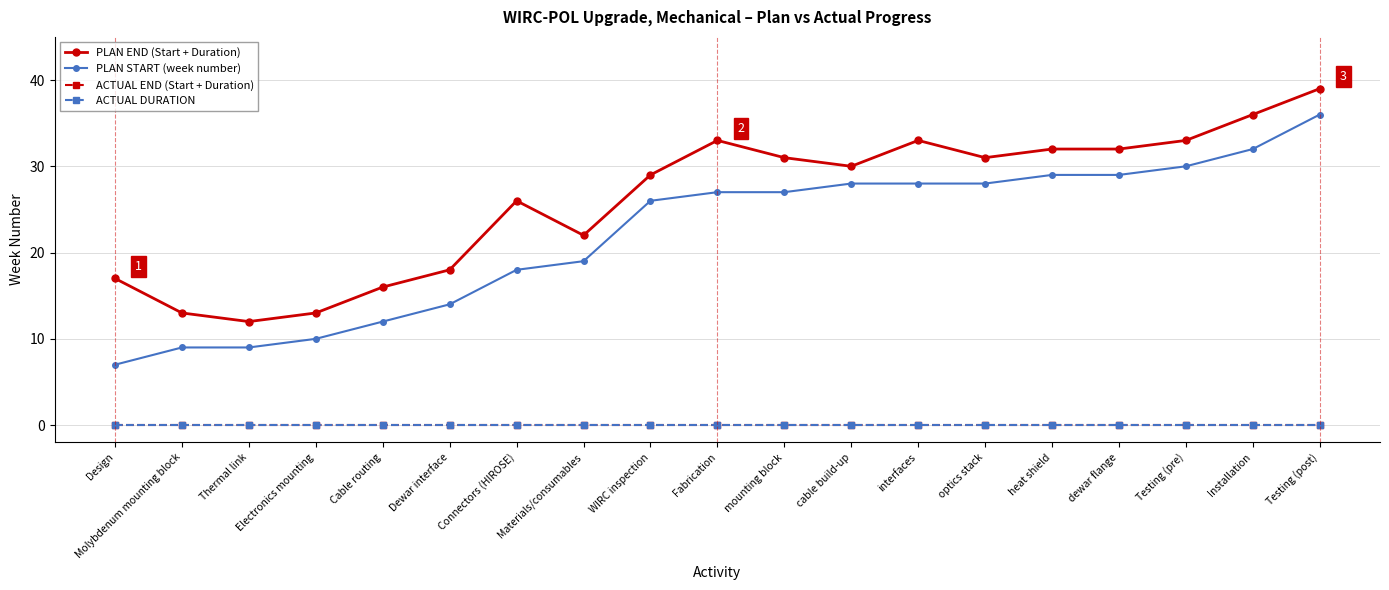

What is the difference between the maximum and minimum values in the PLAN START (week number) series?

29